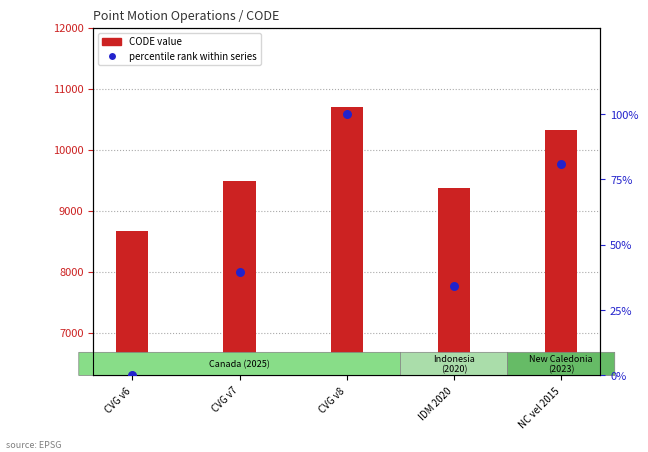

Which series contains the highest Y value?

CODE value